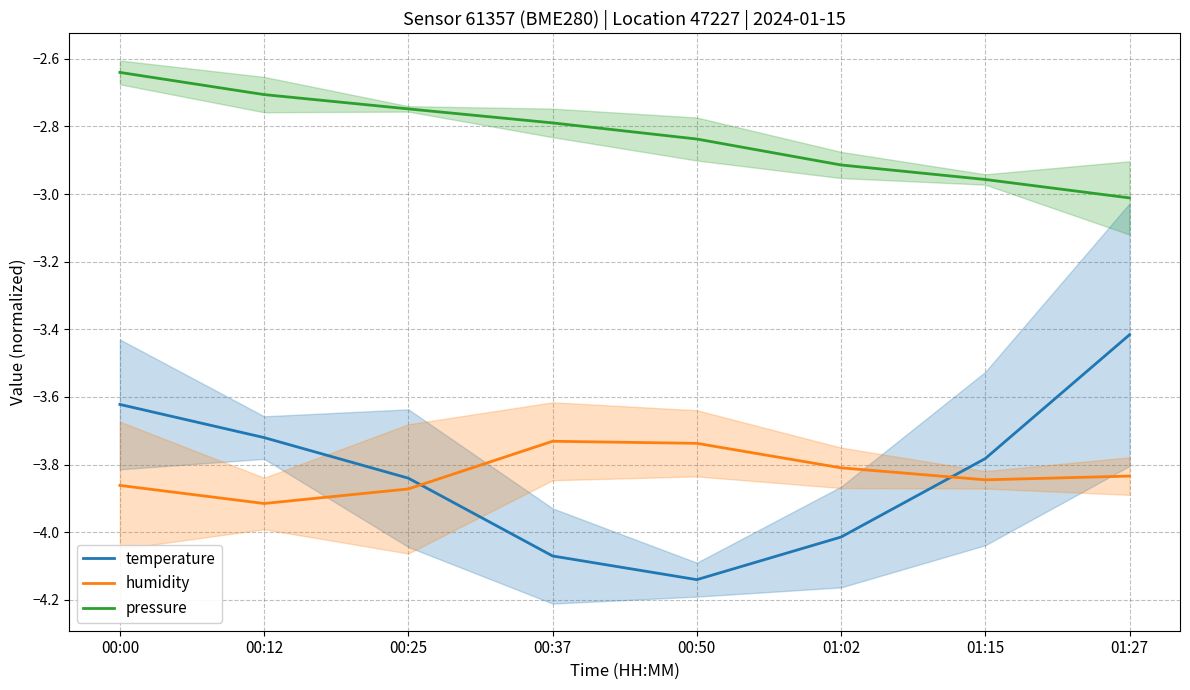

Is it true that pressure equals -0.9 at 00:37?

False